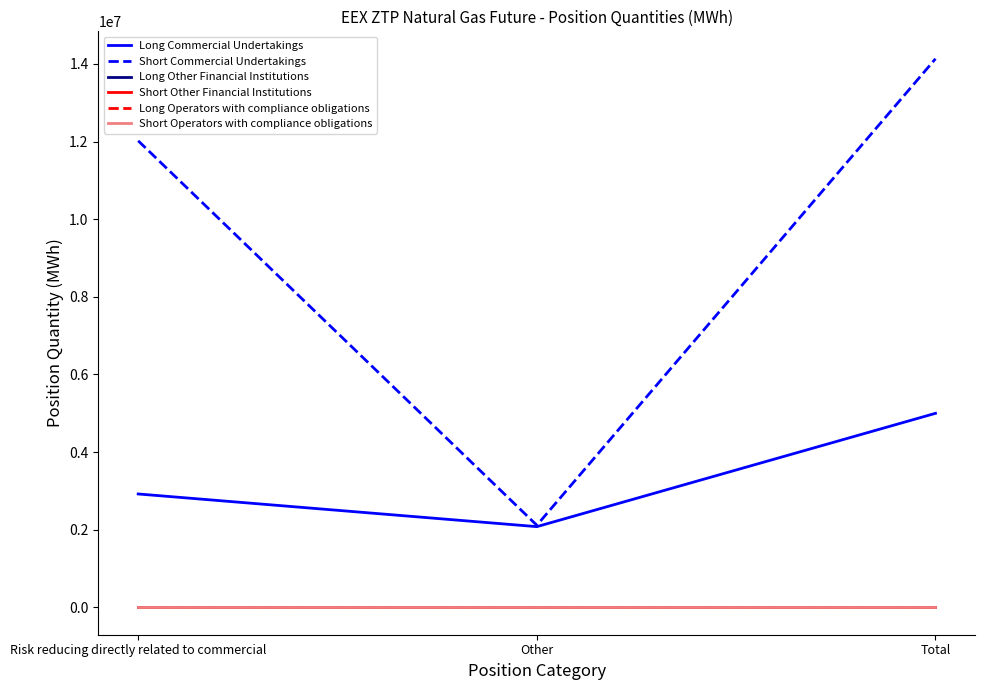

Does the chart display data point markers on the line(s)?

No